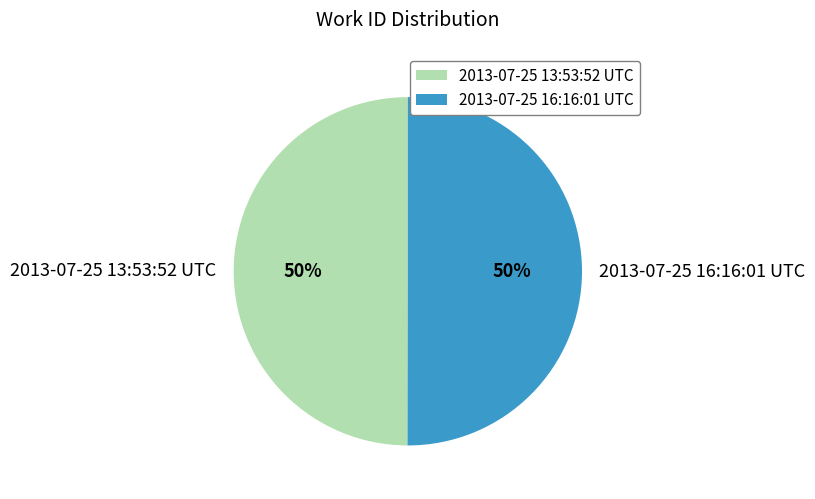

What percentage is the 2013-07-25 16:16:01 UTC slice, to the nearest percent?

50%